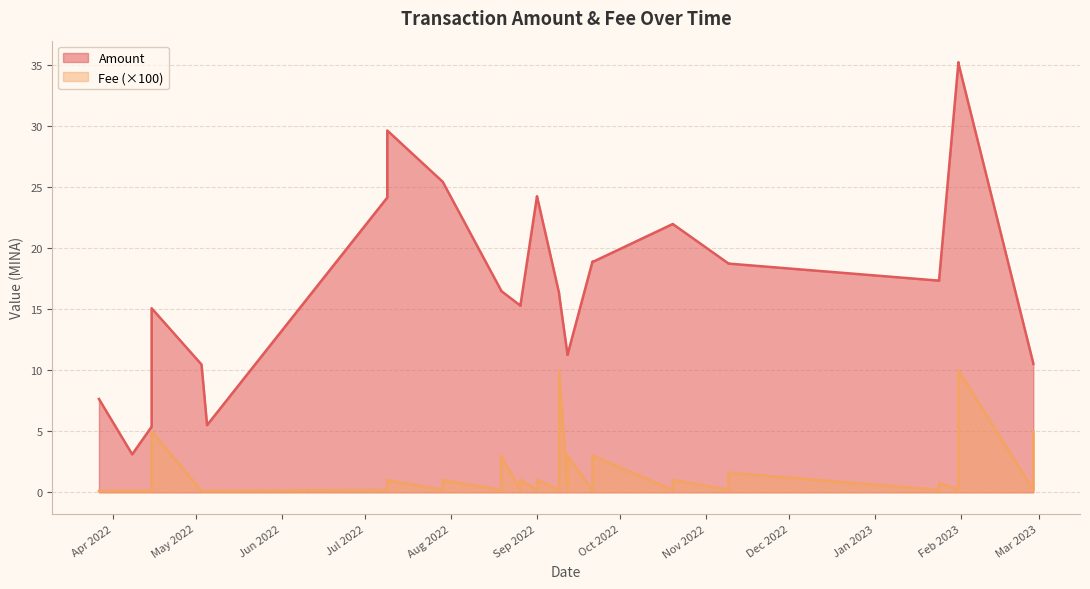

Where is the first local maximum for Fee?

2022-04-15